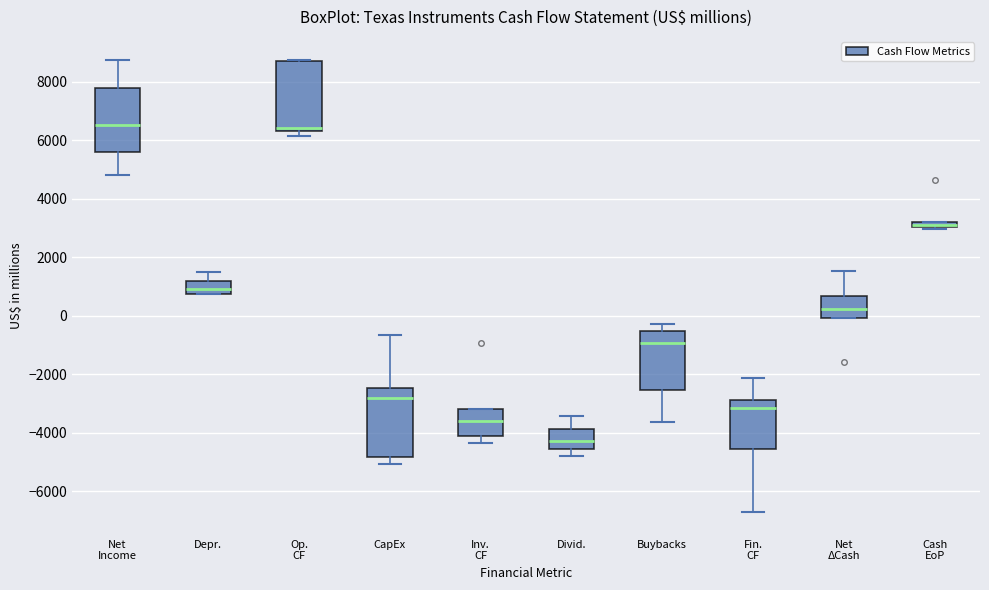

Where does the upper whisker of the box for Net Income end on the y-axis? The values are not printed on the chart, so give them approximately, as read against the axis.

8800